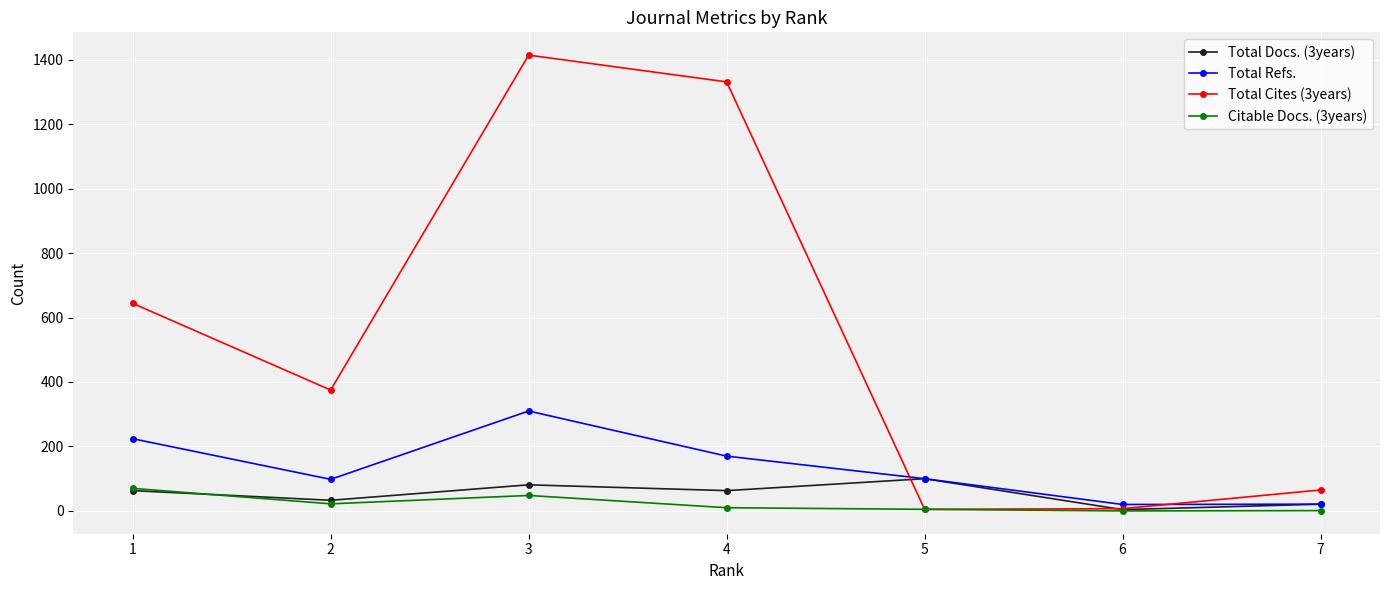

Where is the first local maximum for Total Cites (3years)?

3